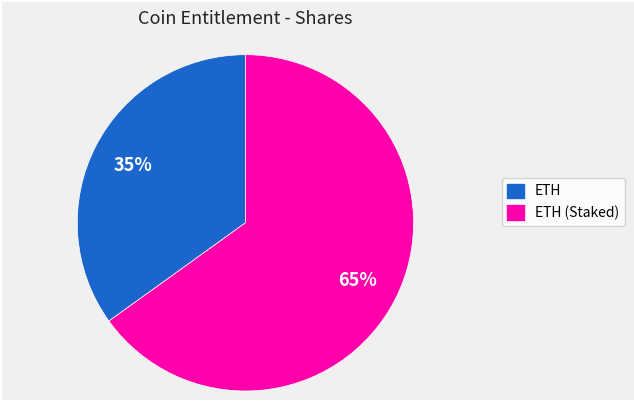

To the nearest percent, what is the average slice percentage?

50%